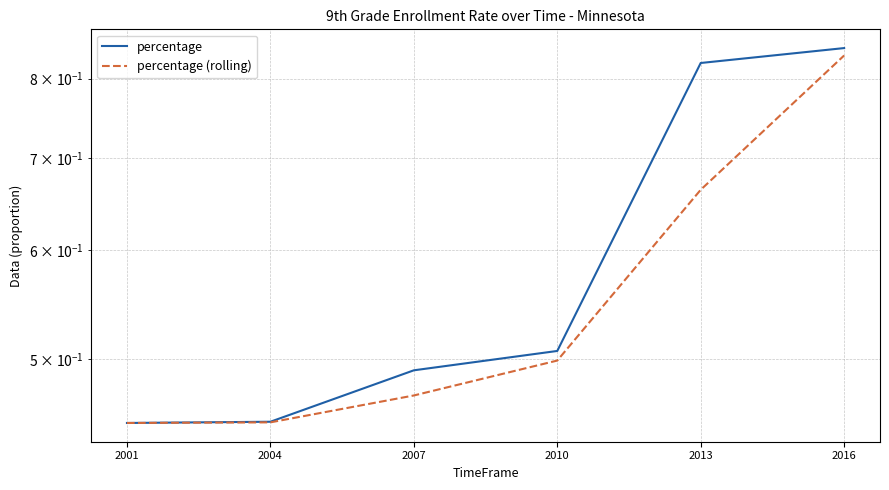

Does the chart have visible grid lines?

Yes